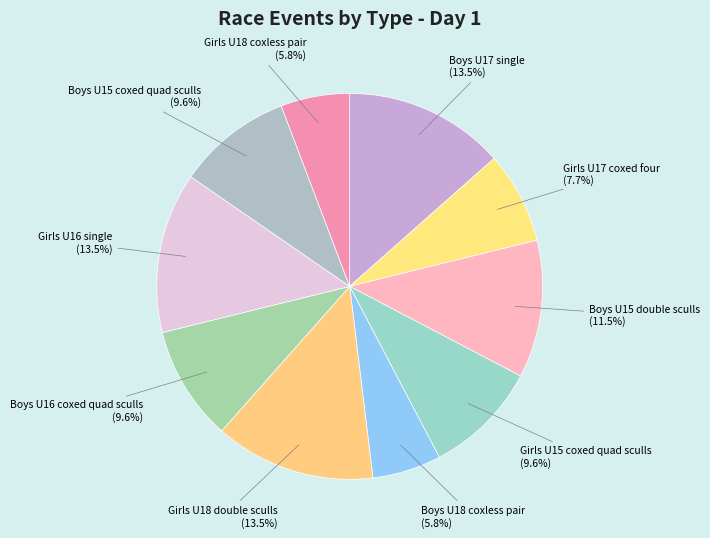

To the nearest percent, what is the difference between the largest and smallest slice percentages?

8%